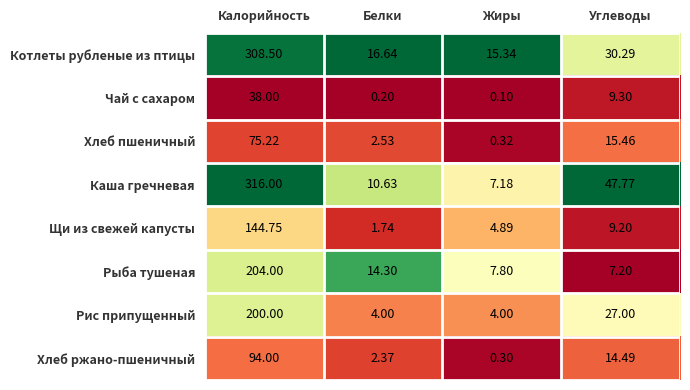

List the series in order of their peak value, highest first.

Каша гречневая, Котлеты рубленые из птицы, Рыба тушеная, Рис припущенный, Щи из свежей капусты, Хлеб ржано-пшеничный, Хлеб пшеничный, Чай с сахаром